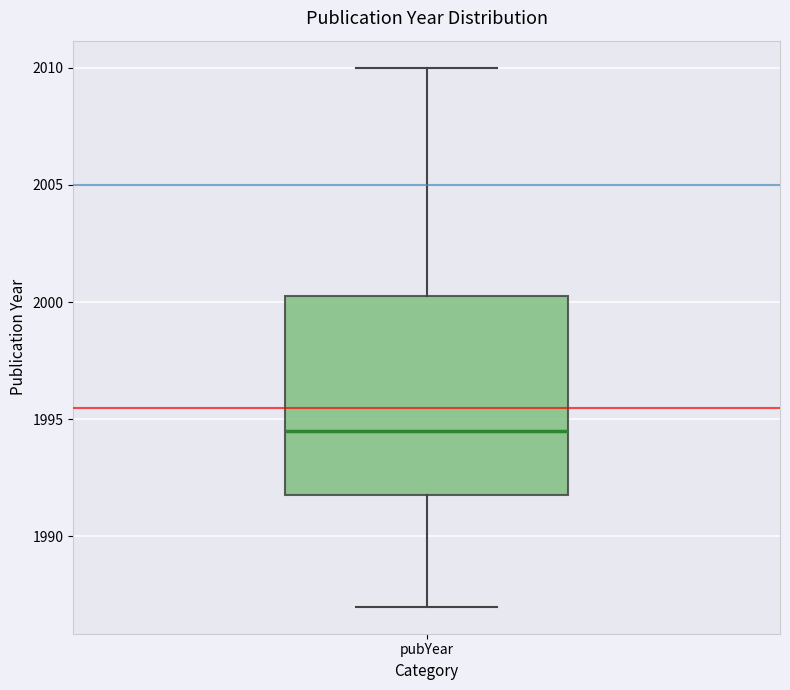

Read this box plot against the y-axis: the position of the median line, the range covered by the box, and the ends of both whiskers. The values are not printed on the chart, so give them approximately, as read against the axis.

median 1994.5, box 1992.0 to 2000.5, whiskers 1987.0 to 2010.0